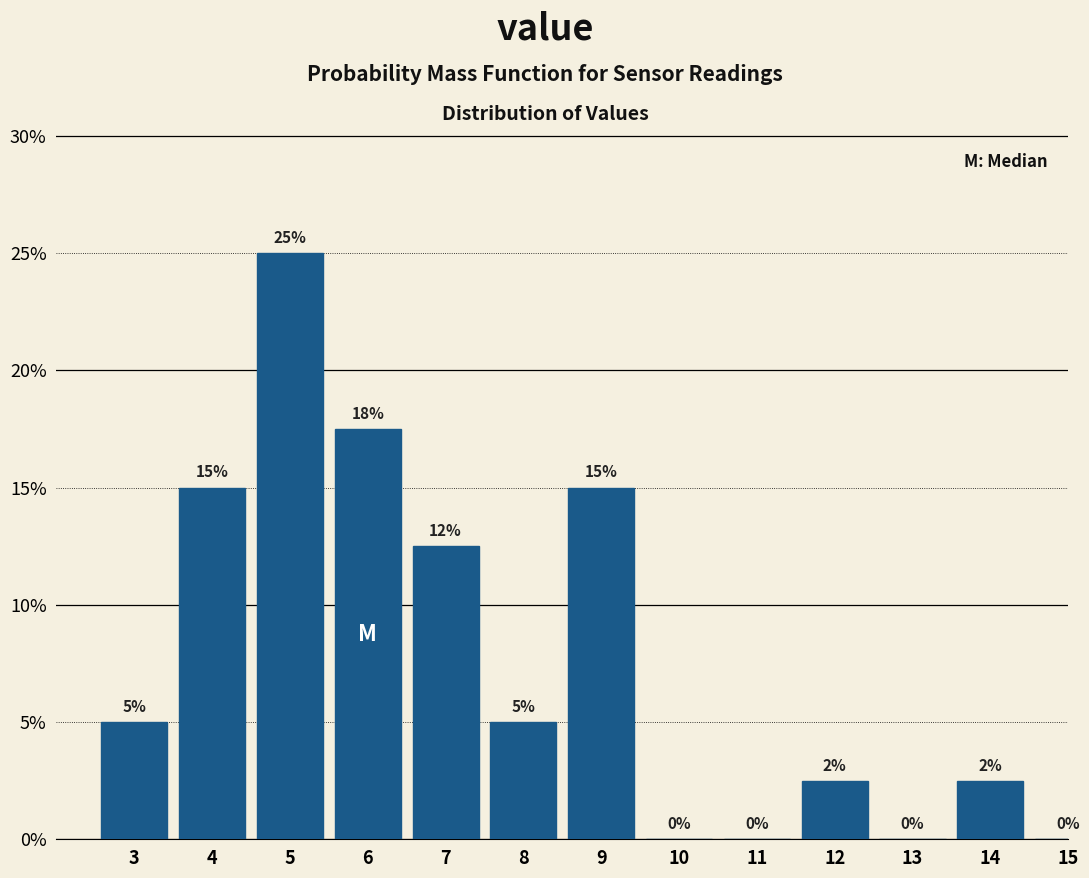

Are the bars horizontal?

No